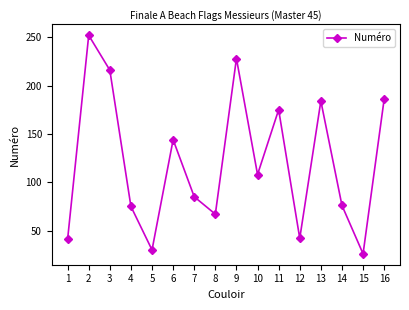

What is the ratio of the value at 13 to the value at 5?

6.1